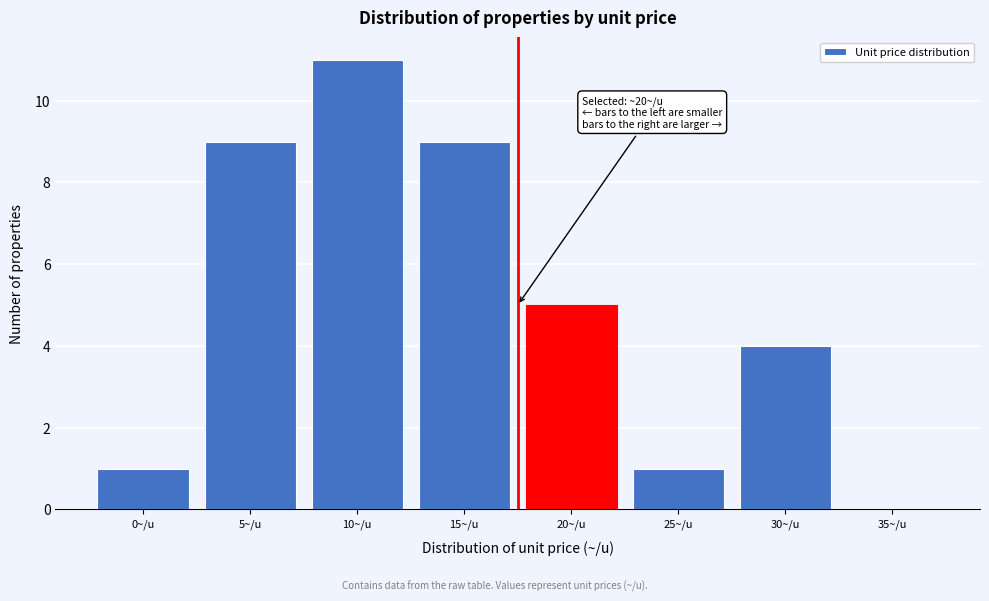

Reading right to left, what are all the values shown in this chart?

35~/u=0	30~/u=4	25~/u=1	20~/u=5	15~/u=9	10~/u=11	5~/u=9	0~/u=1